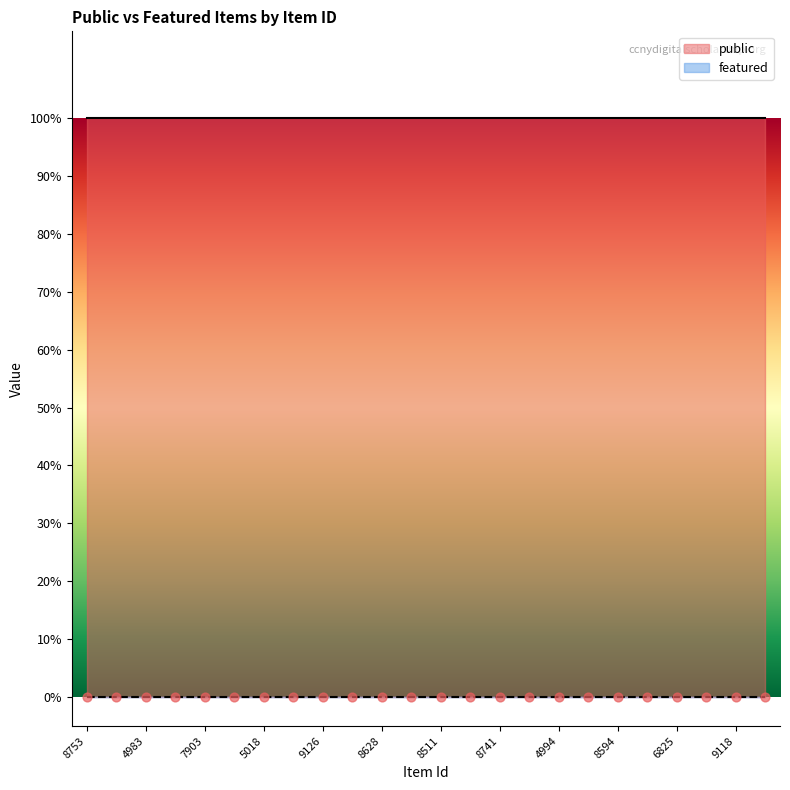

Which series has the largest total across all categories?

public